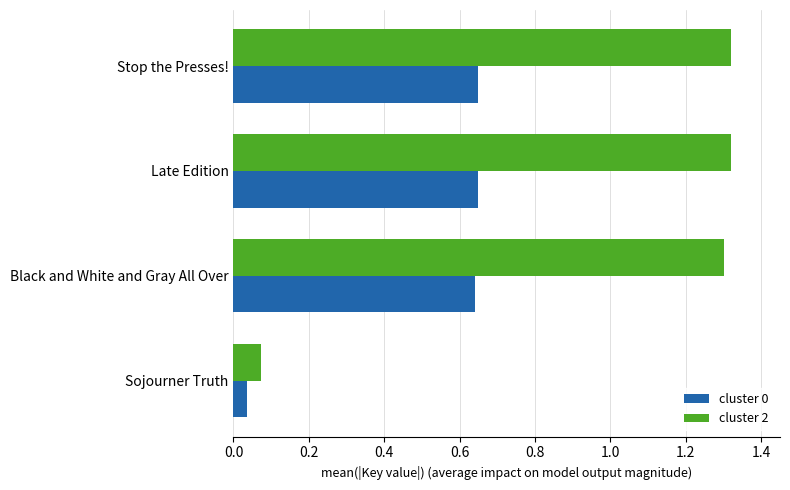

At how many categories does at least one series exceed 0?

4